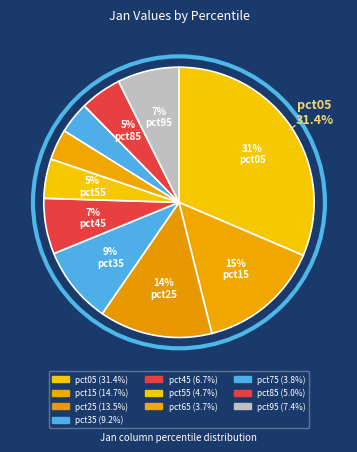

What is the smallest slice in the pie chart?

pct65